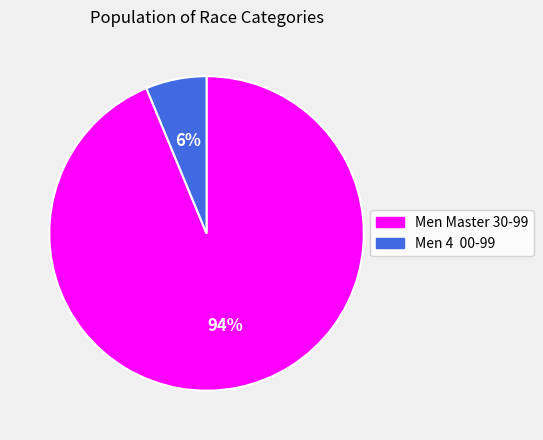

Which category accounts for the majority?

Men Master 30-99